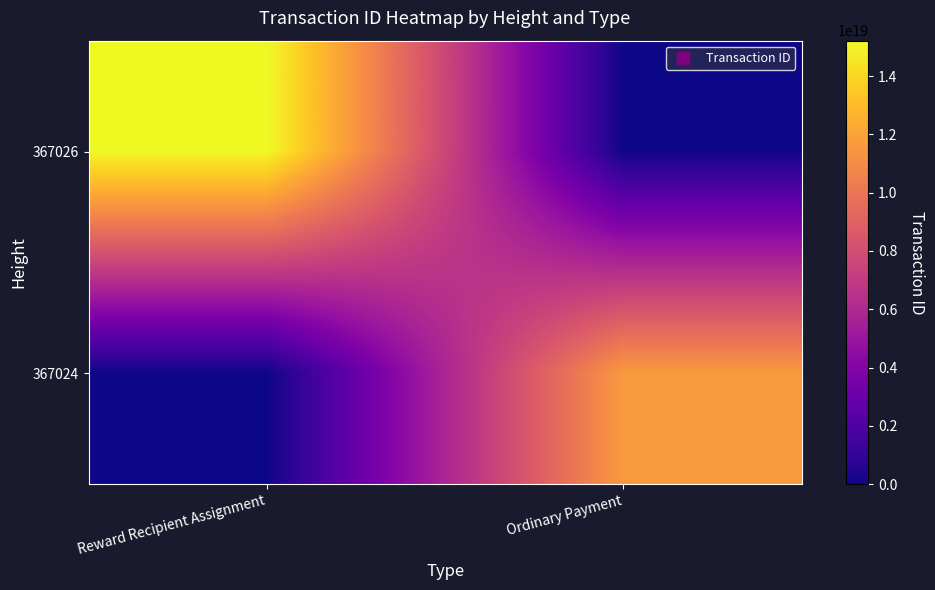

At how many categories does at least one series exceed 5502027361930985472?

2